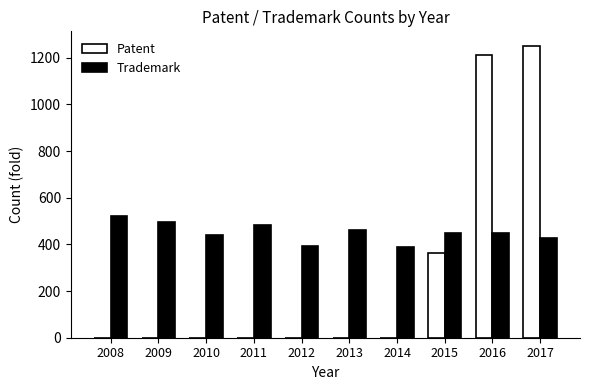

How many groups of bars are there?

10